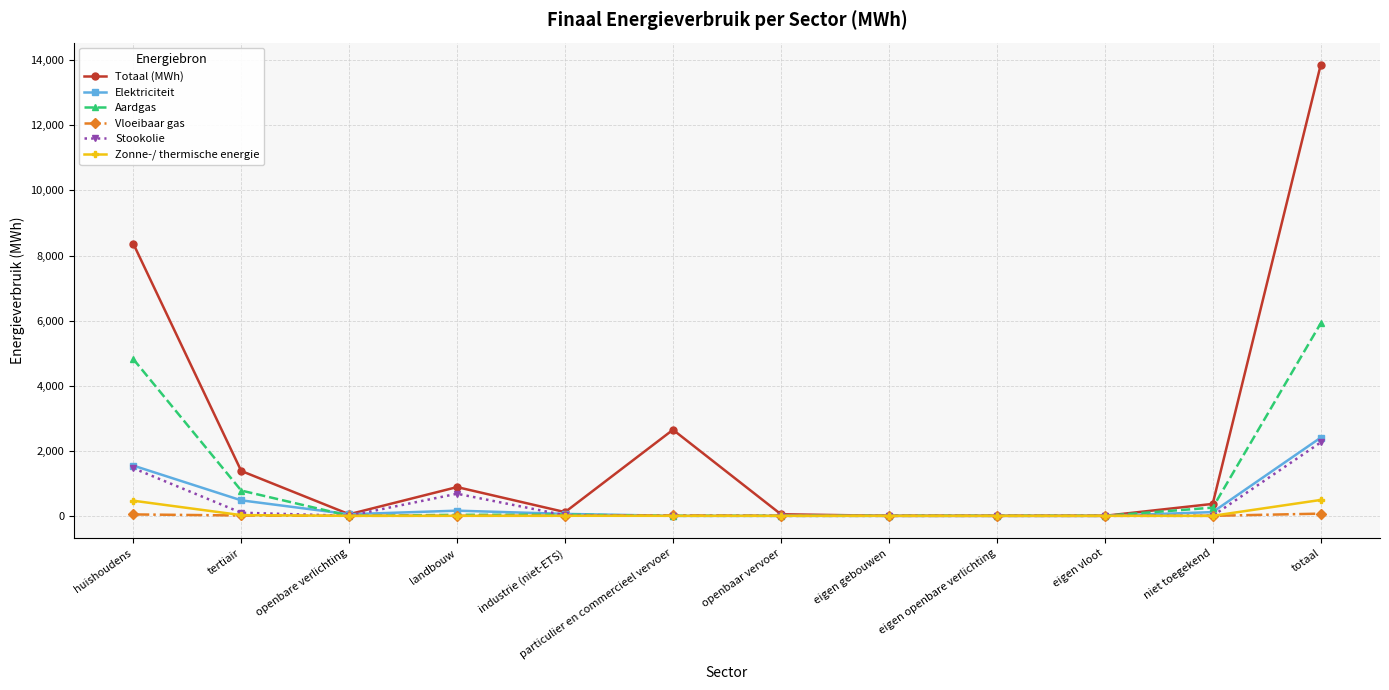

What is the label of the 12th point from the left?

totaal